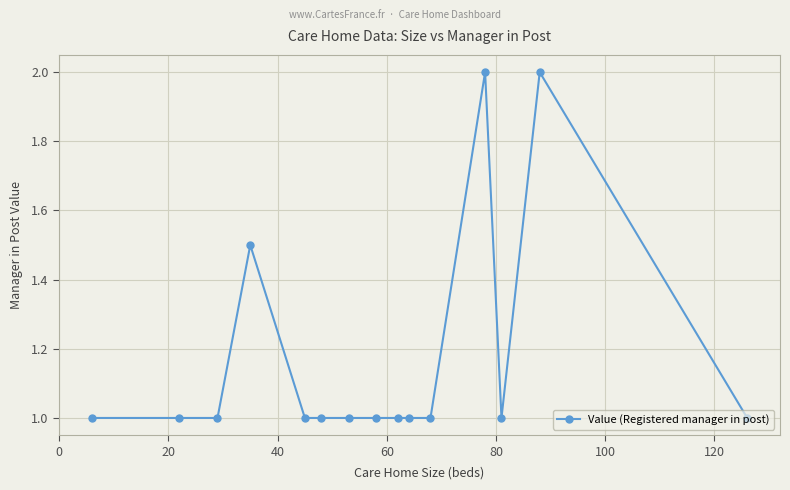

True or false: there are more than 2 points higher than both neighbors.

True